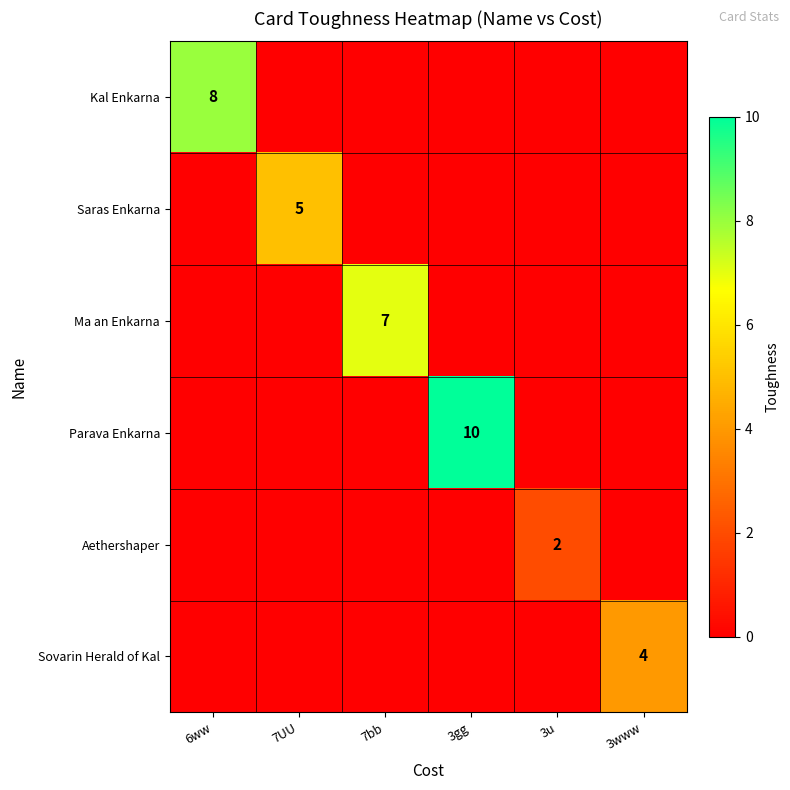

Is it true that Saras Enkarna equals 5 at 7UU?

True